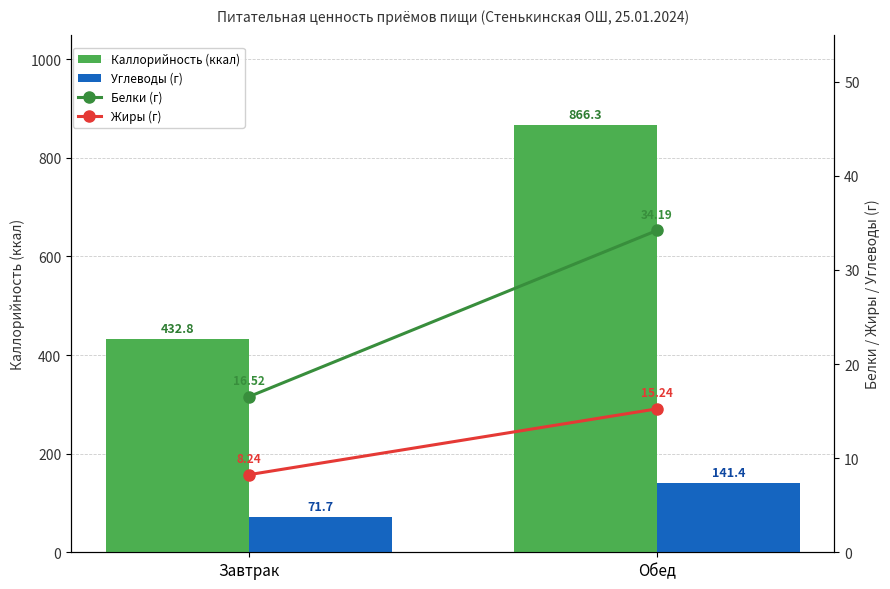

Is the value of Белки (г) at Завтрак greater than the value of Углеводы (г) at Завтрак?

No